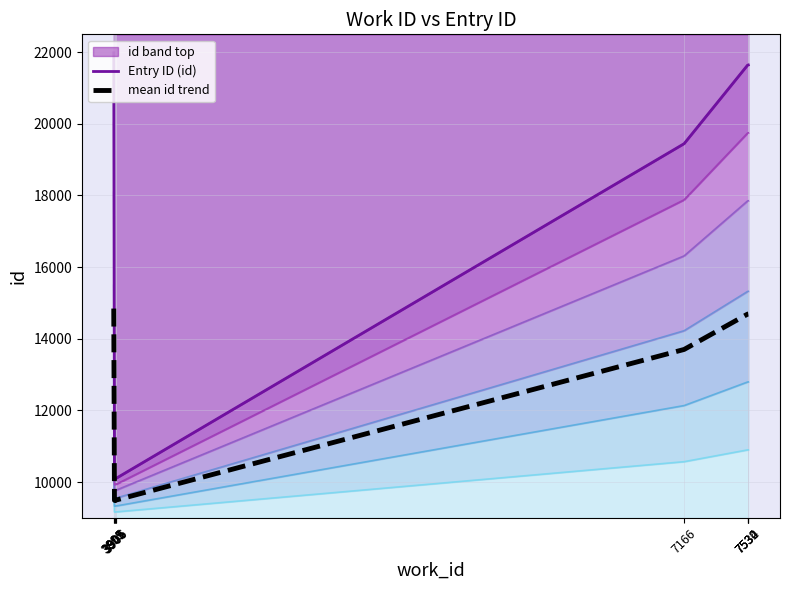

Reading left to right, extract all data points from this chart.

Entry ID (id): 3895=21984.0	3899=10084.0	3901=10090.0	3905=10094.0	3906=10100.0	3906=10095.0	7166=19447.0	7530=21640.0	7532=21642.0	7534=21645.0
mean id trend: 3895=14842.8	3899=9487.8	3901=9490.5	3905=9492.3	3906=9495.0	3906=9492.8	7166=13701.2	7530=14688.0	7532=14688.9	7534=14690.2